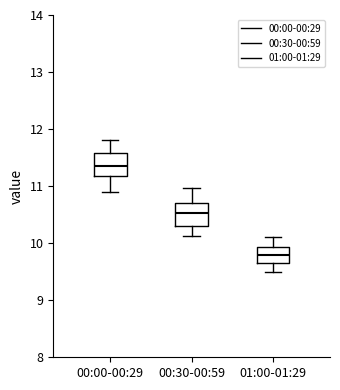

Where does the median line of the box for 00:30-00:59 sit on the y-axis? The values are not printed on the chart, so give them approximately, as read against the axis.

10.5